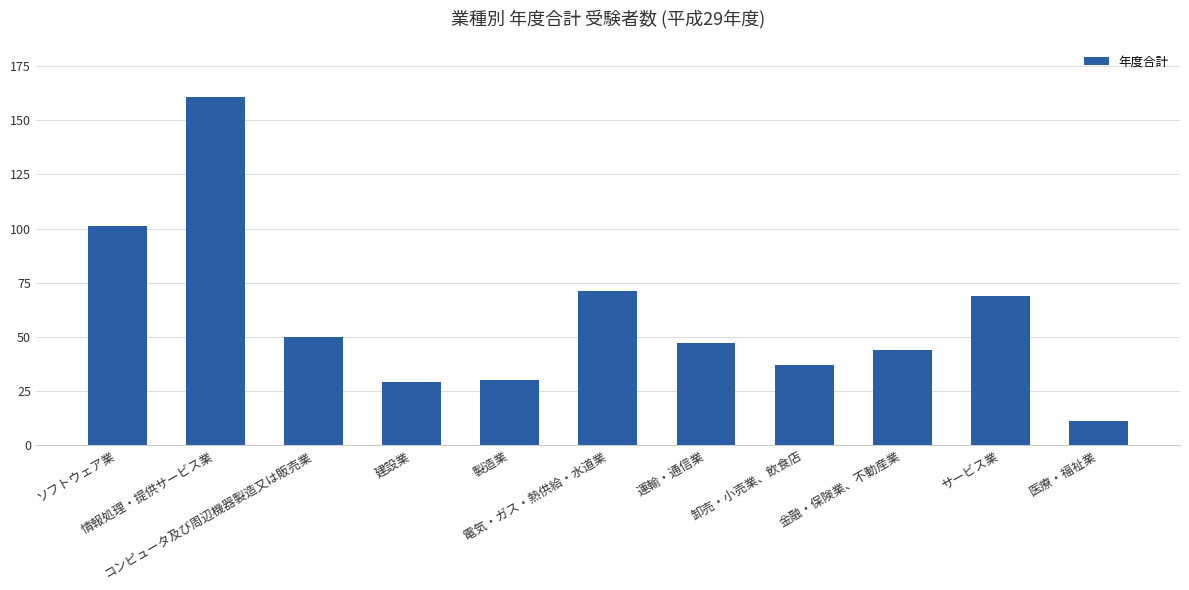

Which has a higher value, サービス業 or 電気・ガス・熱供給・水道業?

電気・ガス・熱供給・水道業